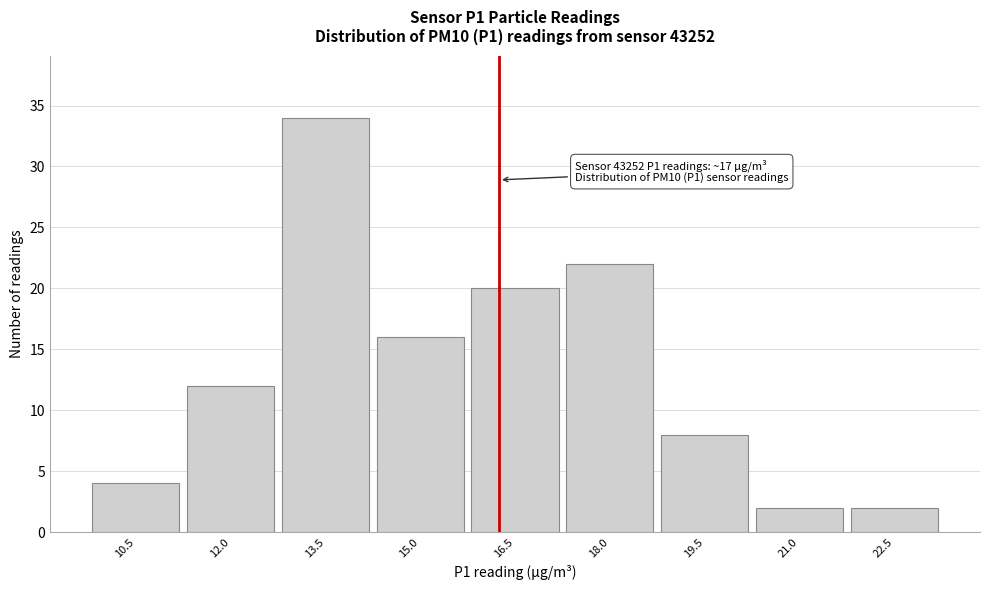

Reading right to left, what are all the values shown in this chart?

2	2	8	22	20	16	34	12	4